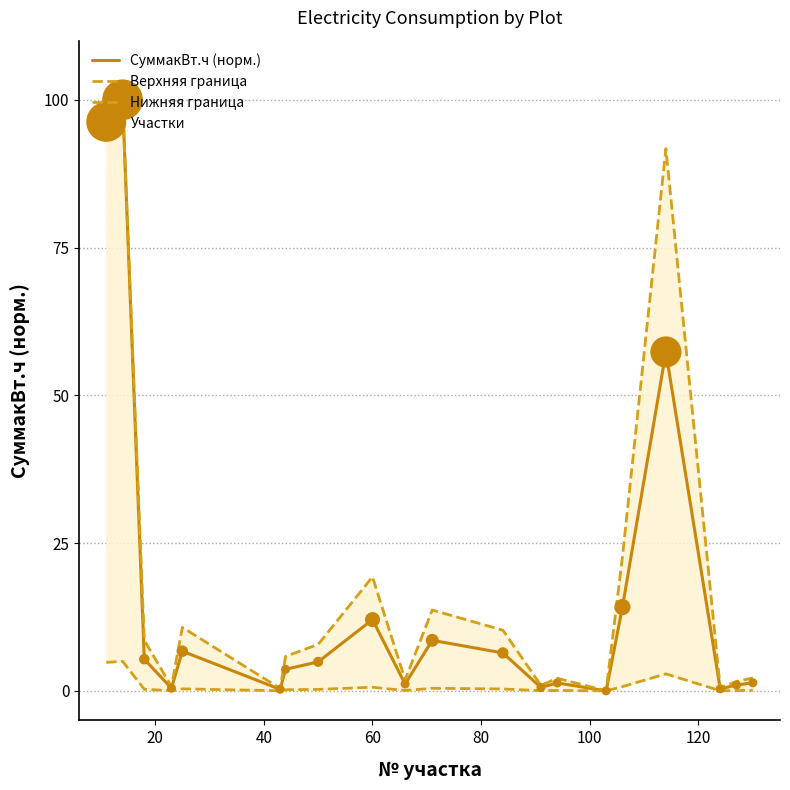

Is the value of Верхняя граница at 14 greater than the value of Участки at 11?

No